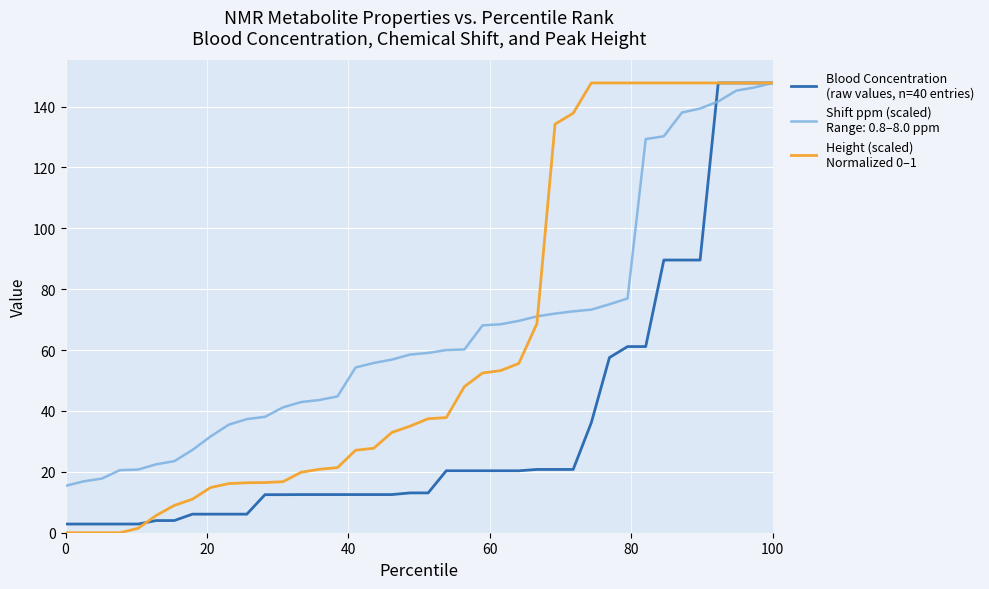

What is the maximum value shown in the chart?

147.7